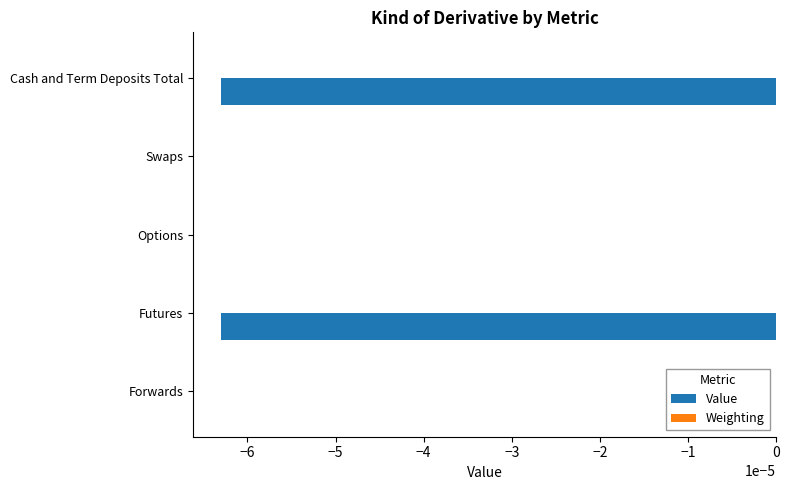

Which has a higher value, Options or Cash and Term Deposits Total?

Options